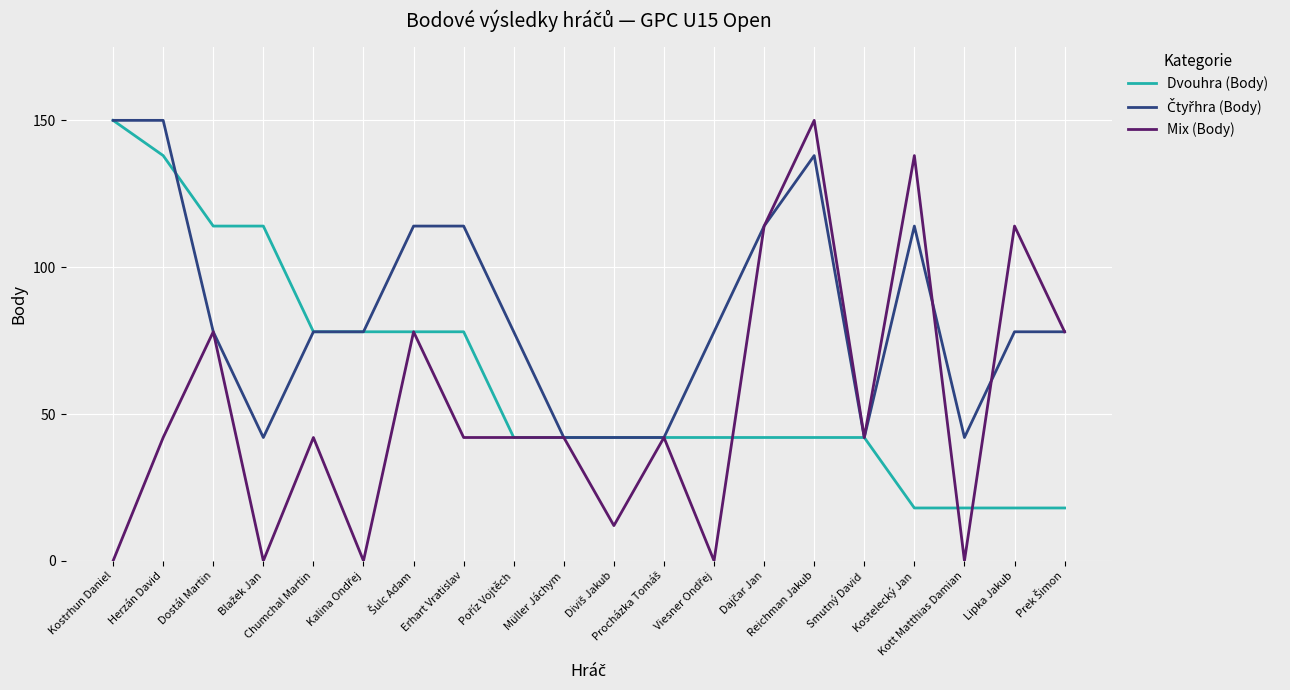

Which series has the largest range (max minus min)?

Mix (Body)